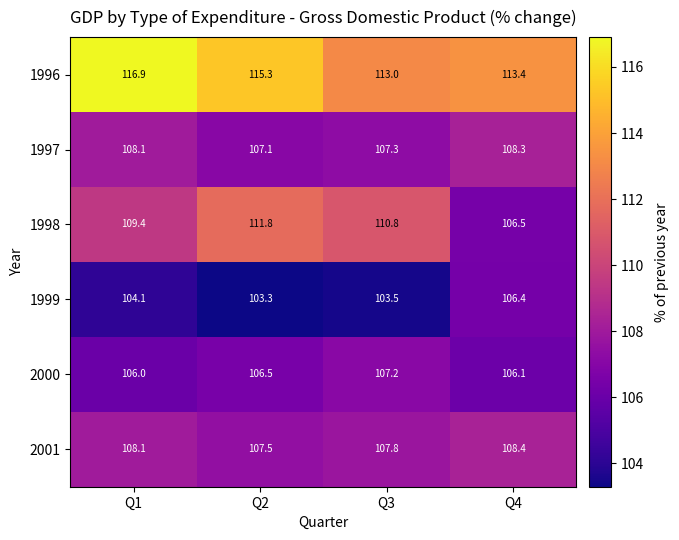

List the series in order of their peak value, highest first.

1996, 1998, 2001, 1997, 2000, 1999